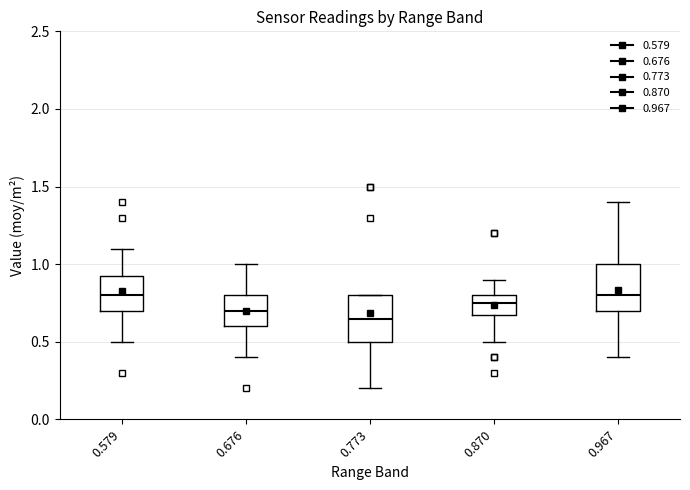

Reading left to right, transcribe this box plot: for each box, give where its median line is, the range the box spans, and where its two whiskers end, as read against the y-axis. The values are not printed on the chart, so give them approximately, as read against the axis.

0.579: median 0.80, box 0.70 to 0.95, whiskers 0.50 to 1.10
0.676: median 0.70, box 0.60 to 0.80, whiskers 0.40 to 1.00
0.773: median 0.65, box 0.50 to 0.80, whiskers 0.20 to 0.80
0.870: median 0.75, box 0.70 to 0.80, whiskers 0.50 to 0.90
0.967: median 0.80, box 0.70 to 1.00, whiskers 0.40 to 1.40